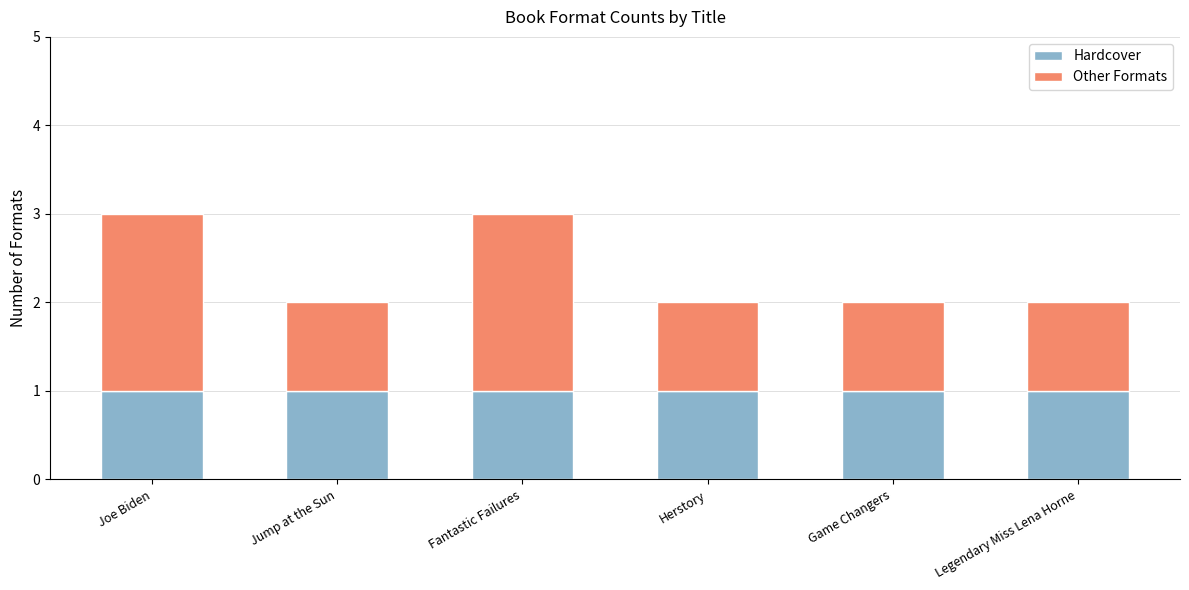

What is the total value across all series at Fantastic Failures?

3